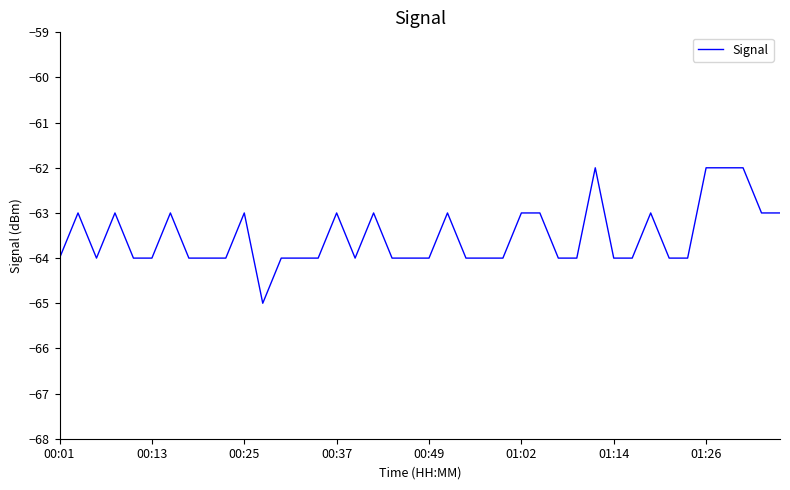

What is the greatest value displayed?

-62